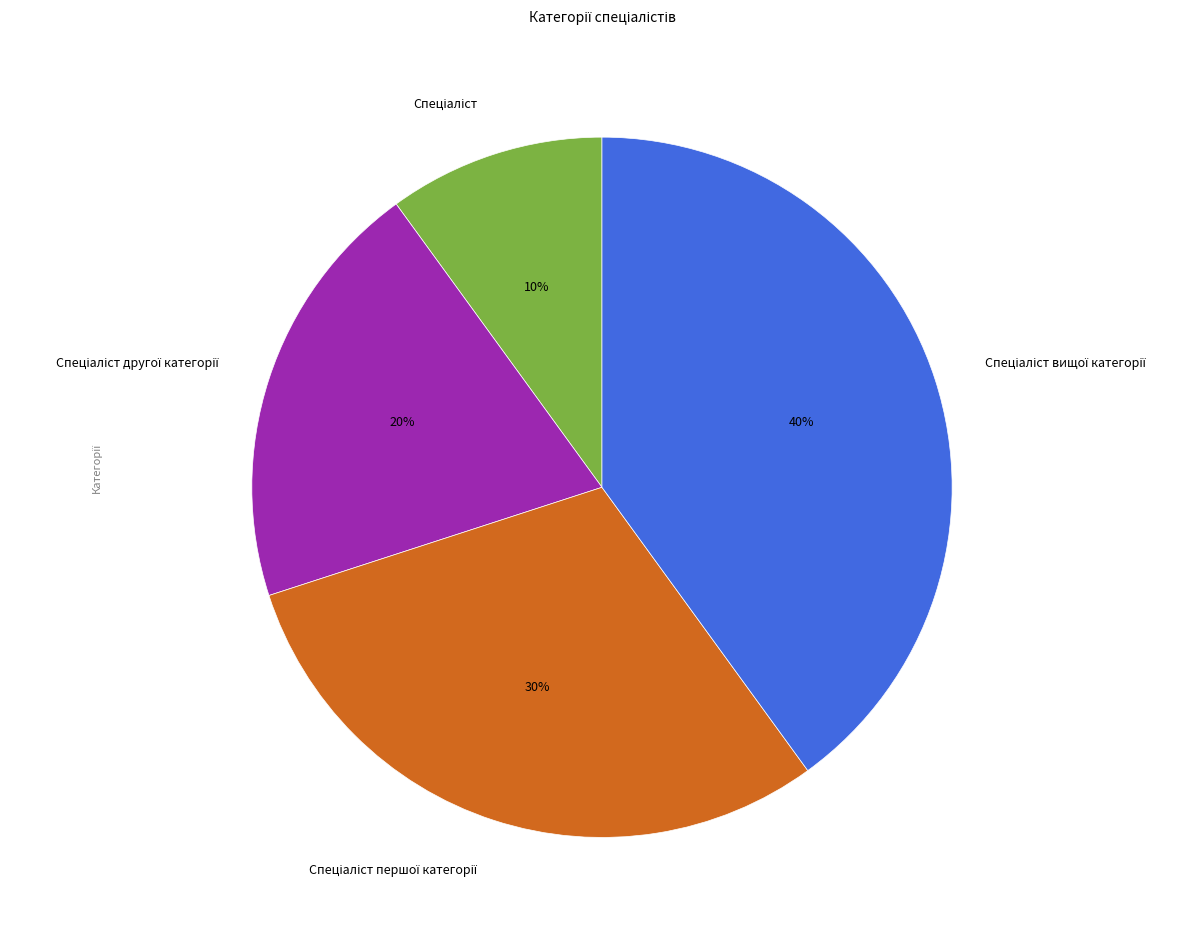

To the nearest percent, what is the average slice percentage?

25%